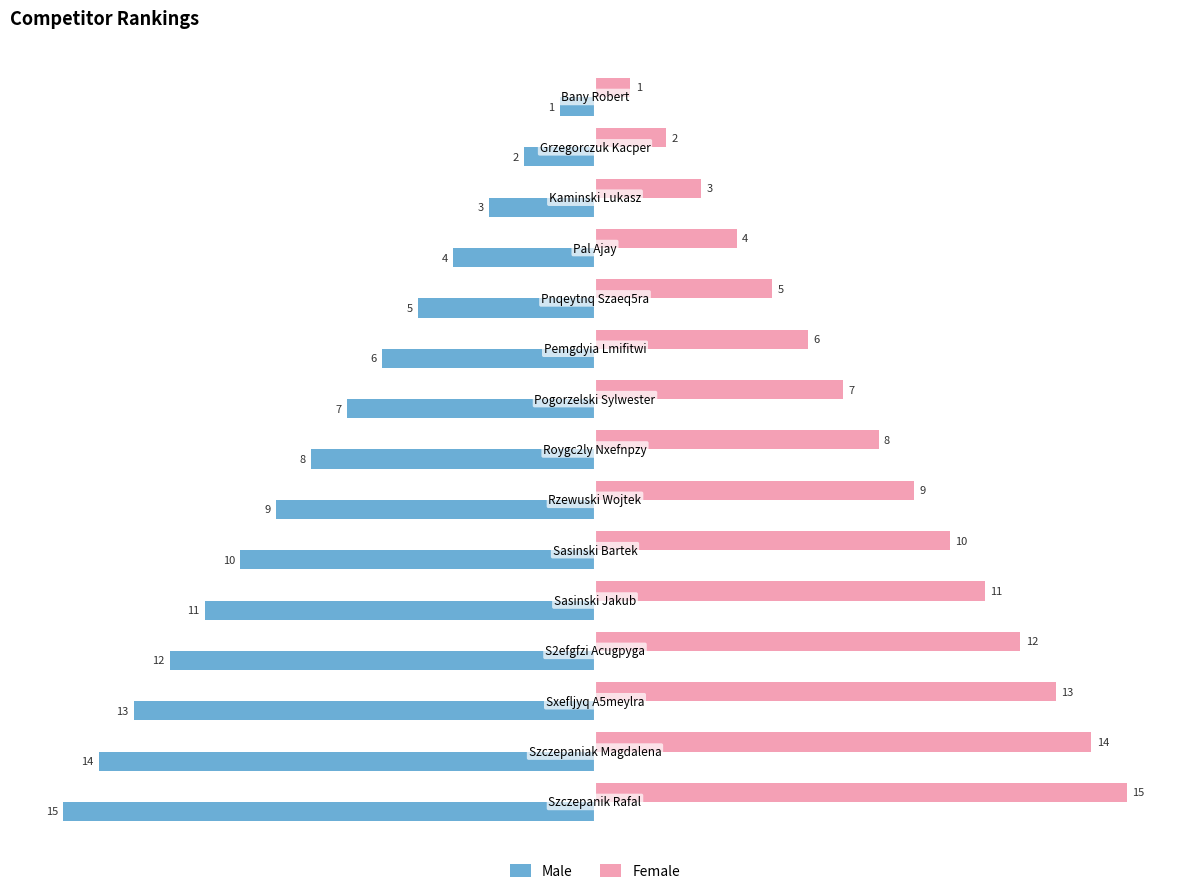

What is the difference between the maximum and minimum values in the Male series?

14